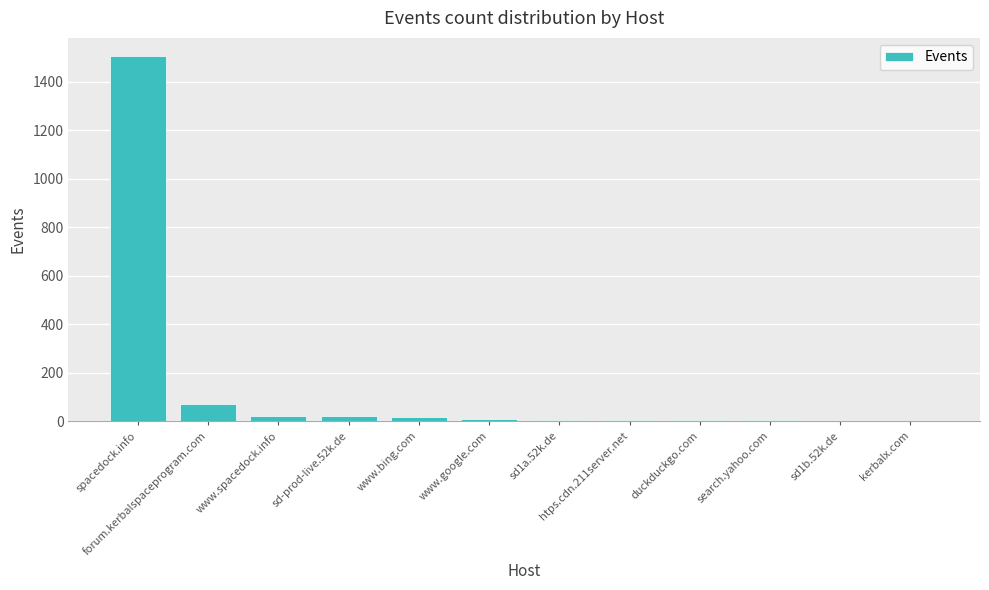

Which category has the highest value across all series?

spacedock.info